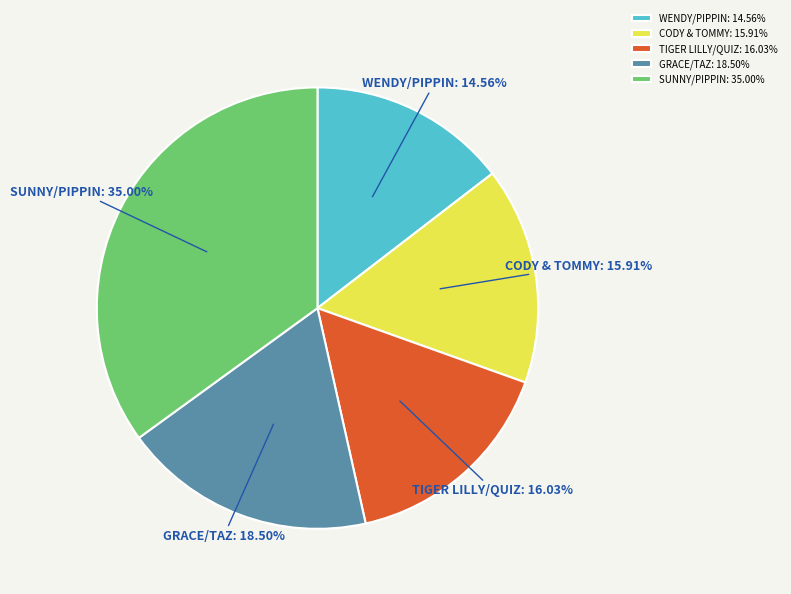

Between WENDY/PIPPIN and GRACE/TAZ, which is larger?

GRACE/TAZ